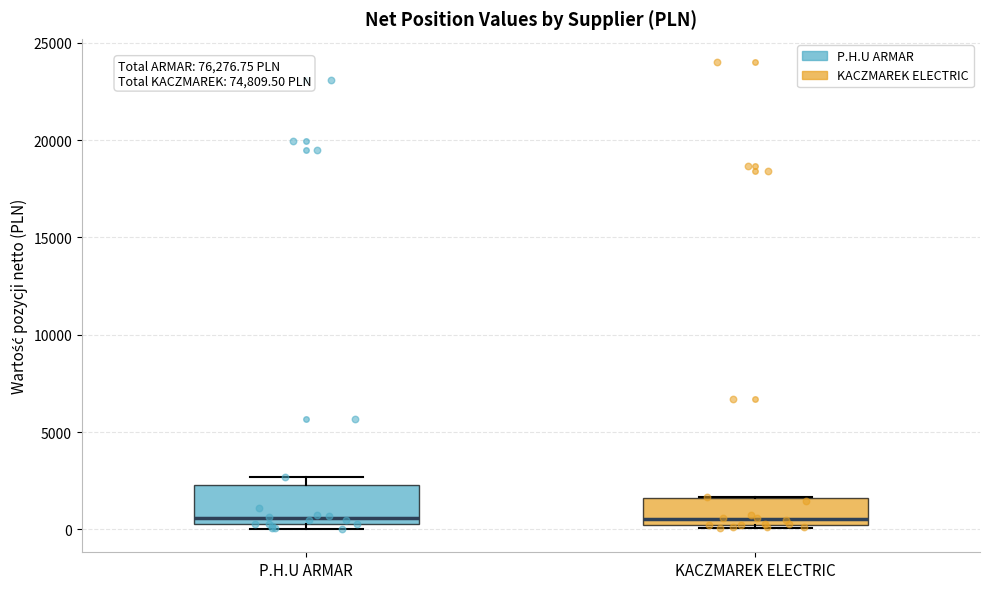

Where does the median line of the box for KACZMAREK ELECTRIC sit on the y-axis? The values are not printed on the chart, so give them approximately, as read against the axis.

500